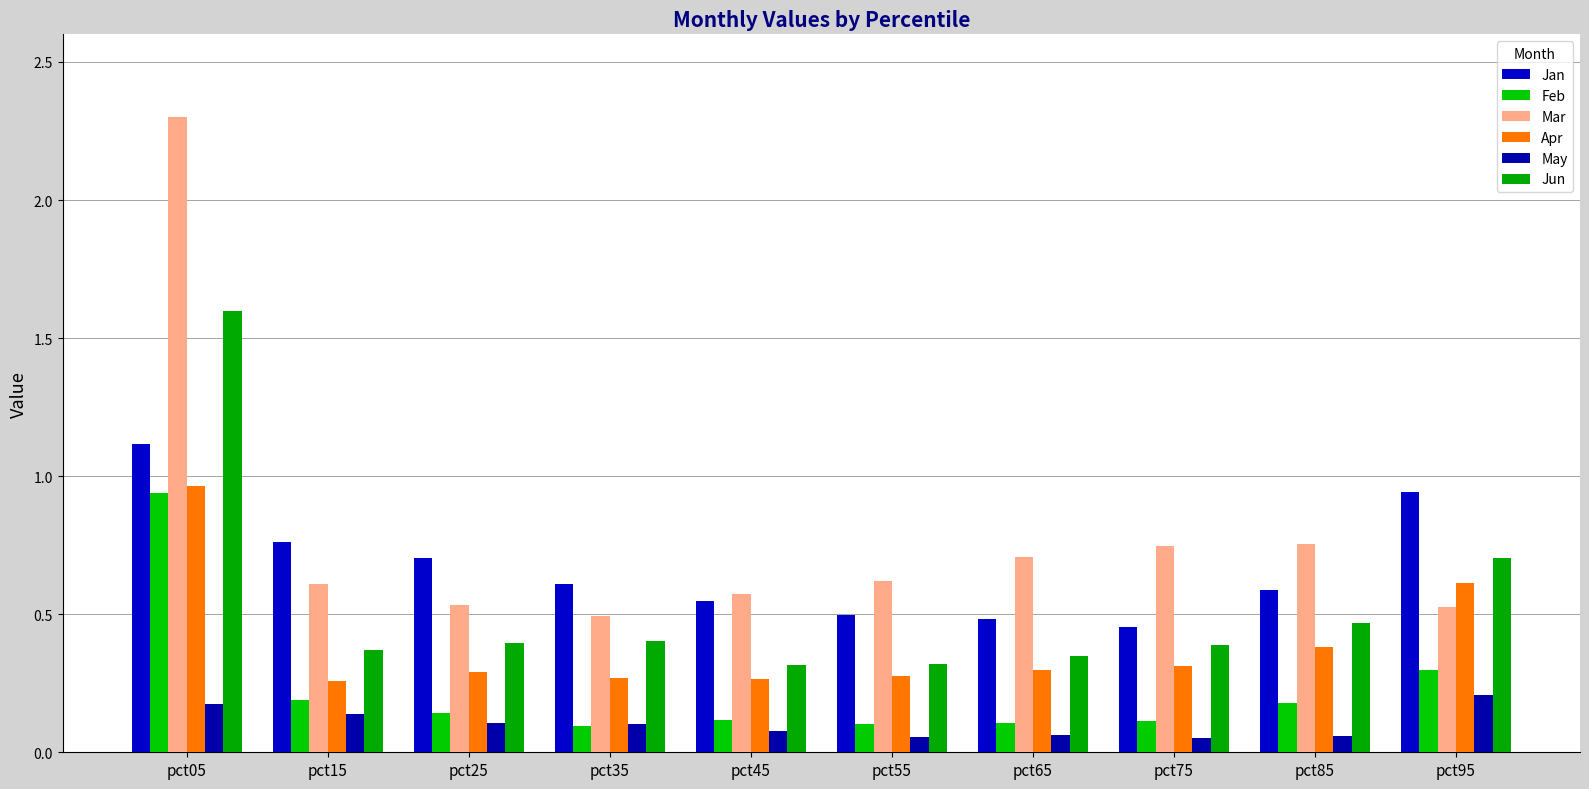

What is the difference between the maximum and minimum values in the Mar series?

1.8